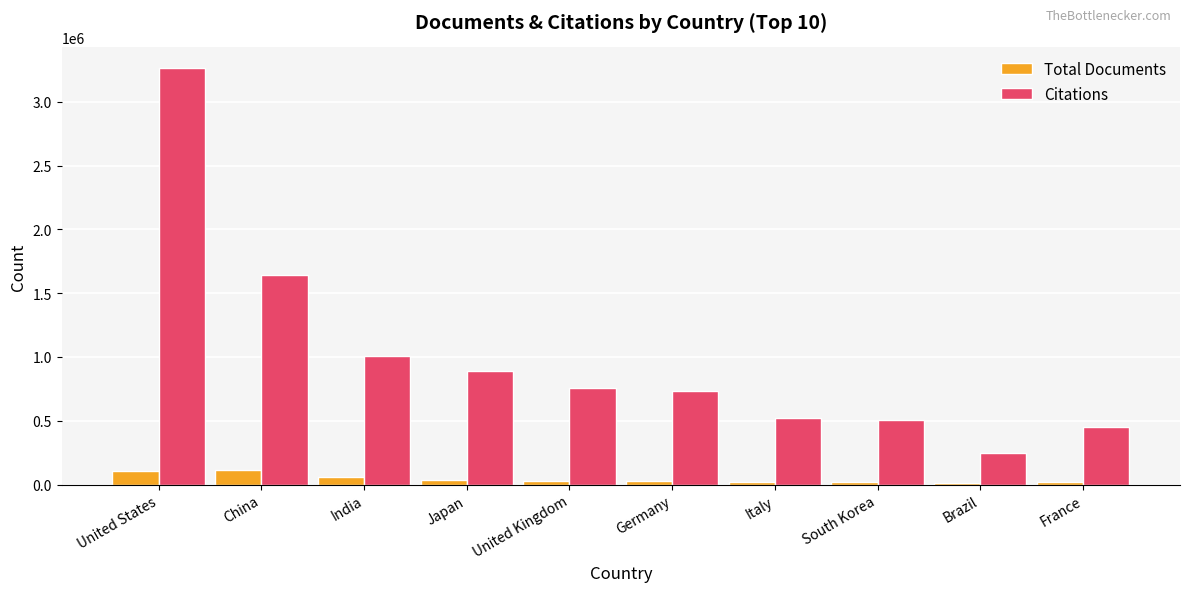

Is it true that Citations equals 393606 at Germany?

False